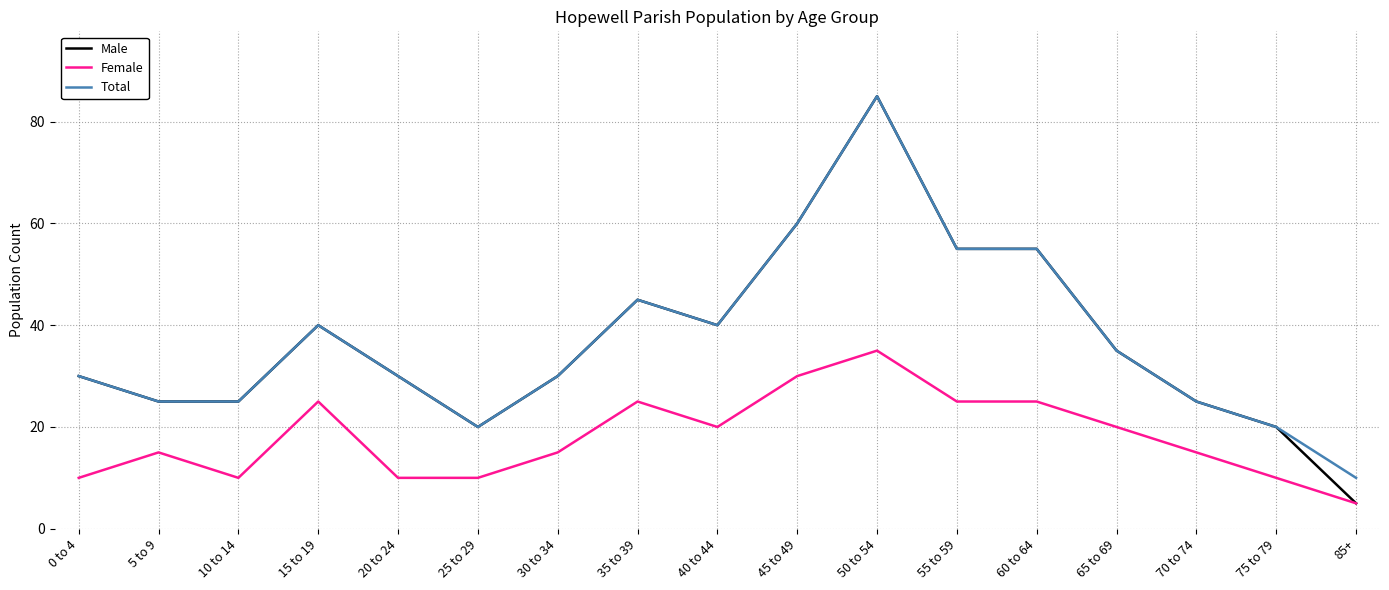

Is this an area chart (filled region under the line)?

No